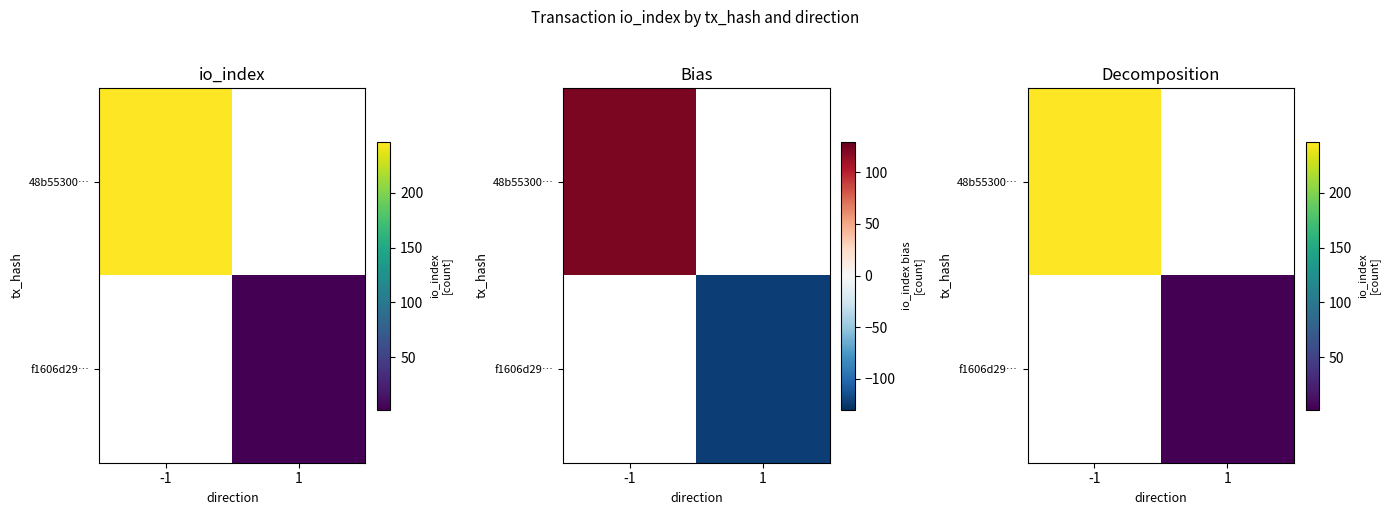

Between -1 and 1, which series saw the biggest shift?

48b55300…